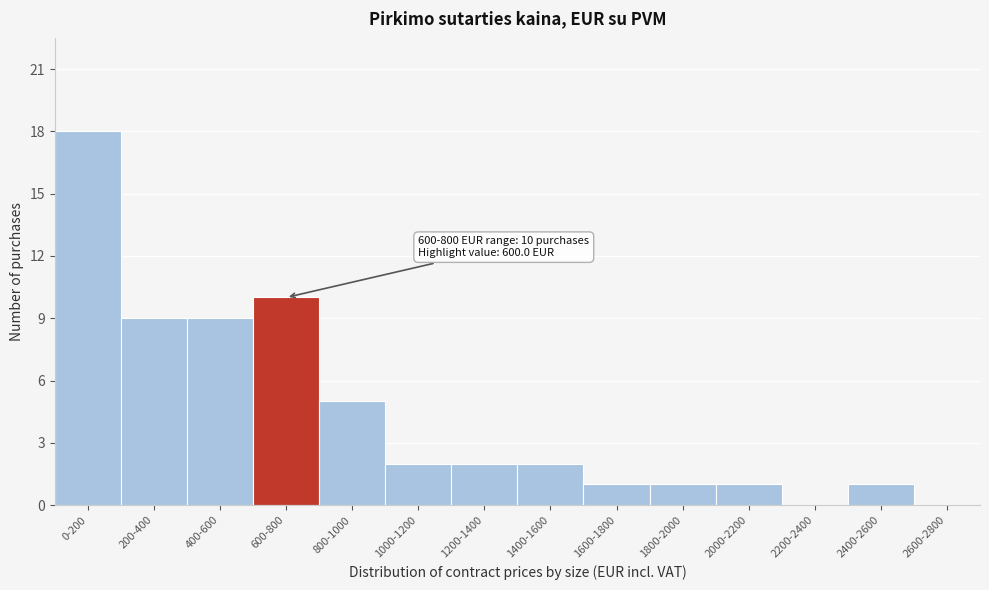

Reading right to left, what are all the values shown in this chart?

2600-2800=0	2400-2600=1	2200-2400=0	2000-2200=1	1800-2000=1	1600-1800=1	1400-1600=2	1200-1400=2	1000-1200=2	800-1000=5	600-800=10	400-600=9	200-400=9	0-200=18